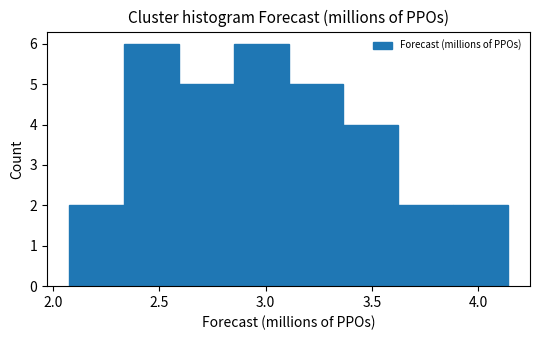

Reading left to right, list every bar in this chart as the range it spans on the x-axis followed by its height. Neither the bar edges nor the heights are printed on the chart, so give them approximately, as read against the axes.

2.05 to 2.35: 2
2.35 to 2.60: 6
2.60 to 2.85: 5
2.85 to 3.10: 6
3.10 to 3.35: 5
3.35 to 3.60: 4
3.60 to 3.90: 2
3.90 to 4.15: 2